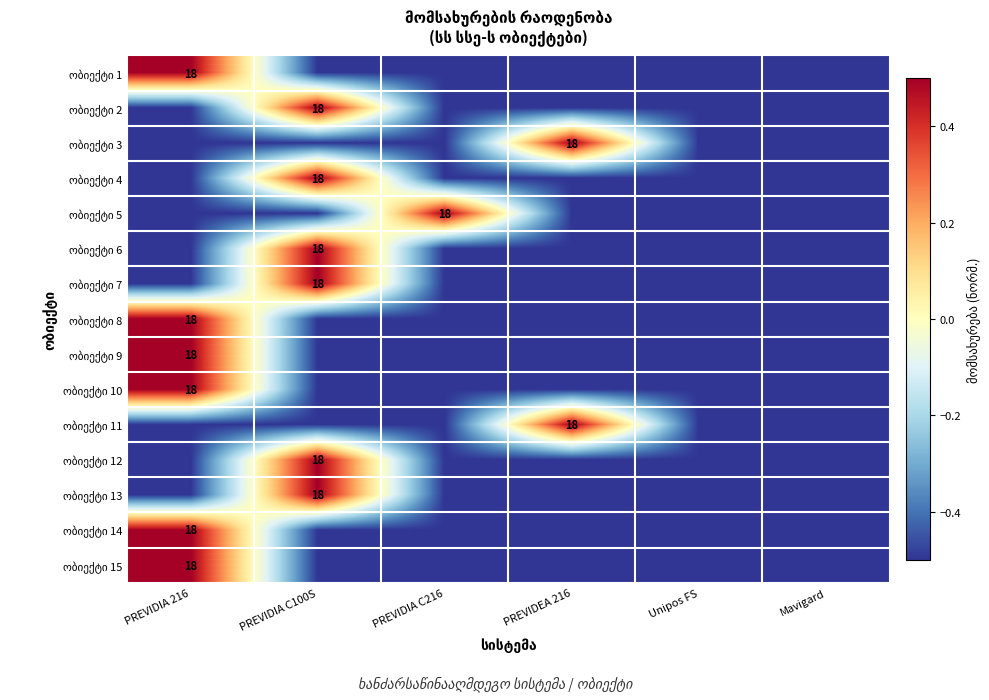

Count the ობიექტი 3 values in the range 0 to 1.

1